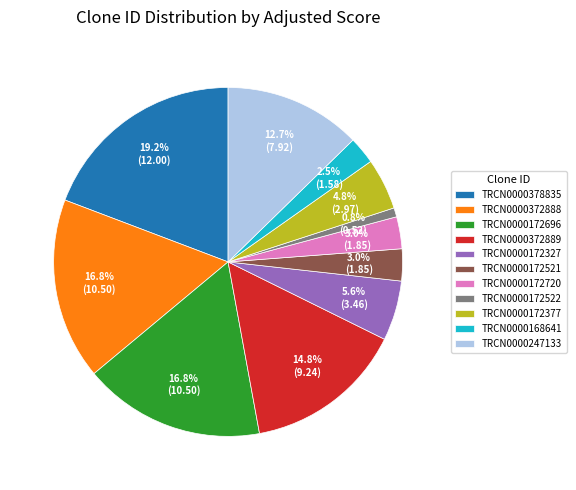

To the nearest percent, what is the average slice percentage?

9%